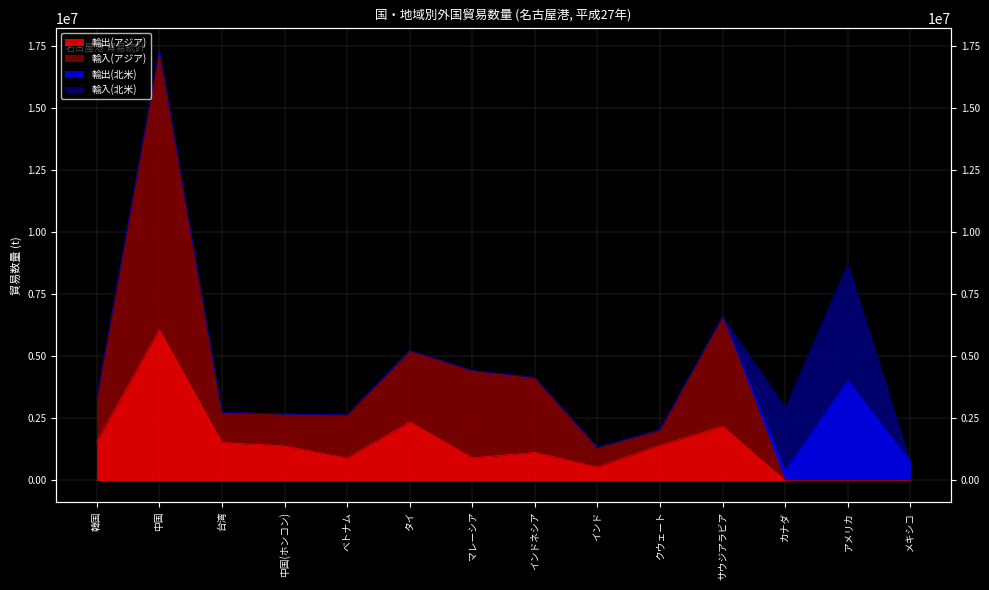

What is the label of the 3rd point from the left?

台湾